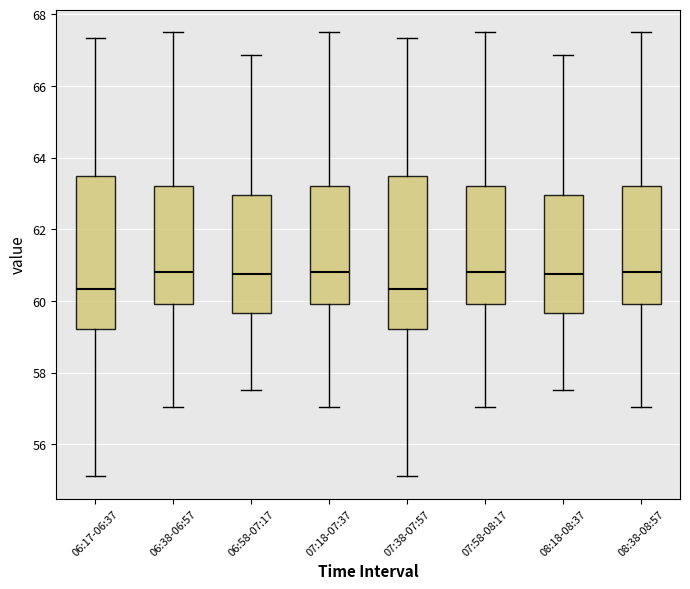

Reading left to right, transcribe this box plot: for each box, give where its median line is, the range the box spans, and where its two whiskers end, as read against the y-axis. The values are not printed on the chart, so give them approximately, as read against the axis.

06:17-06:37: median 60.4, box 59.2 to 63.4, whiskers 55.2 to 67.4
06:38-06:57: median 60.8, box 60.0 to 63.2, whiskers 57.0 to 67.6
06:58-07:17: median 60.8, box 59.6 to 63.0, whiskers 57.6 to 66.8
07:18-07:37: median 60.8, box 60.0 to 63.2, whiskers 57.0 to 67.6
07:38-07:57: median 60.4, box 59.2 to 63.4, whiskers 55.2 to 67.4
07:58-08:17: median 60.8, box 60.0 to 63.2, whiskers 57.0 to 67.6
08:18-08:37: median 60.8, box 59.6 to 63.0, whiskers 57.6 to 66.8
08:38-08:57: median 60.8, box 60.0 to 63.2, whiskers 57.0 to 67.6